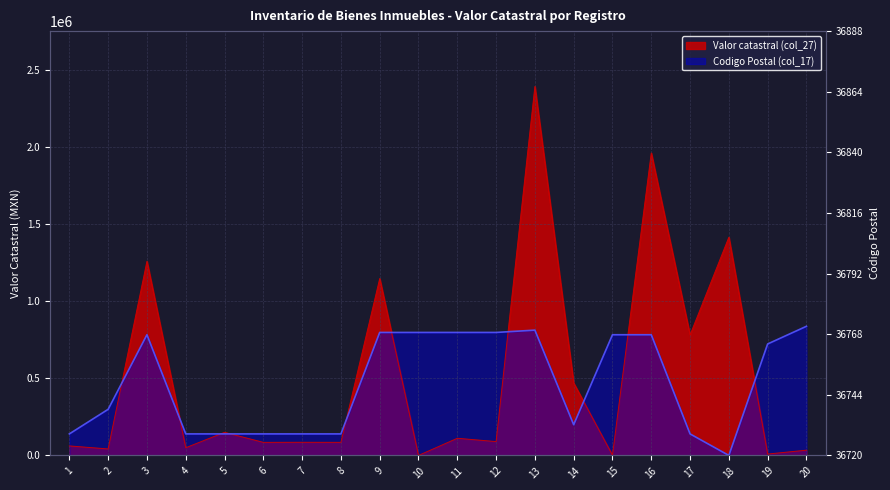

Which has a higher value, 17 or 20?

17